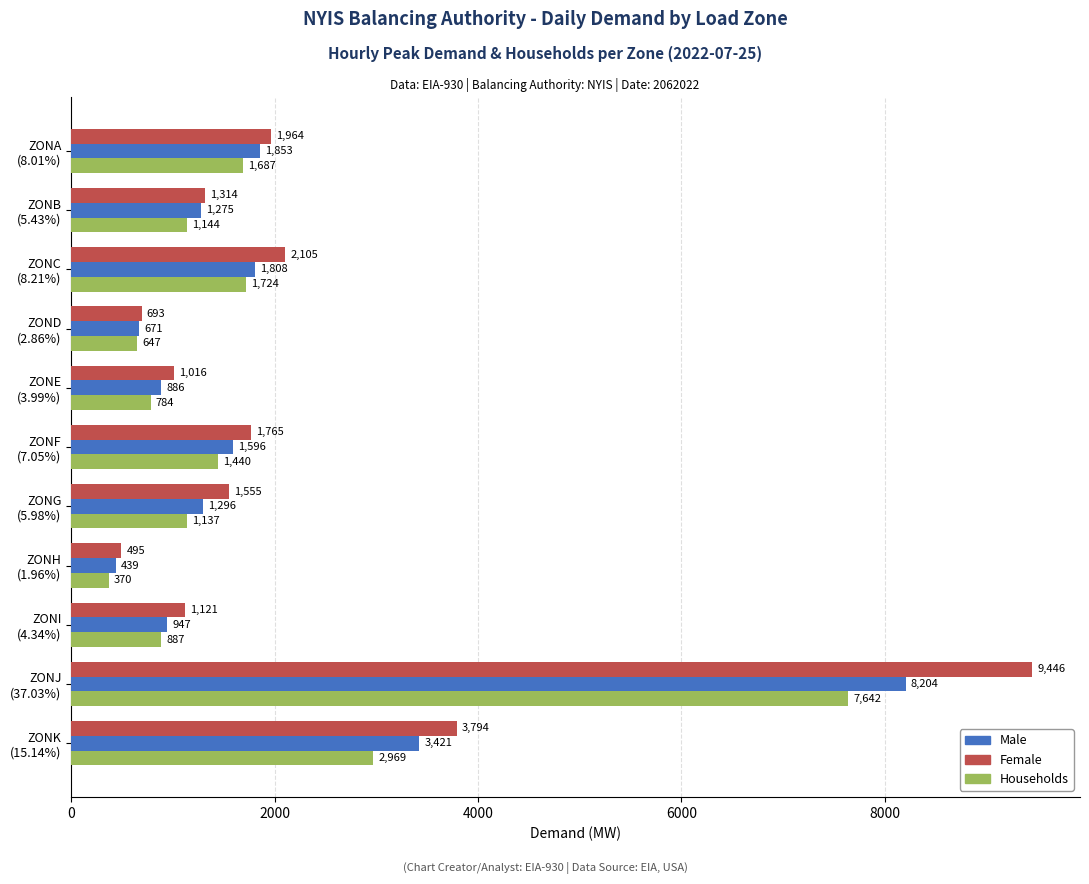

What is the maximum value shown in the chart?

9446